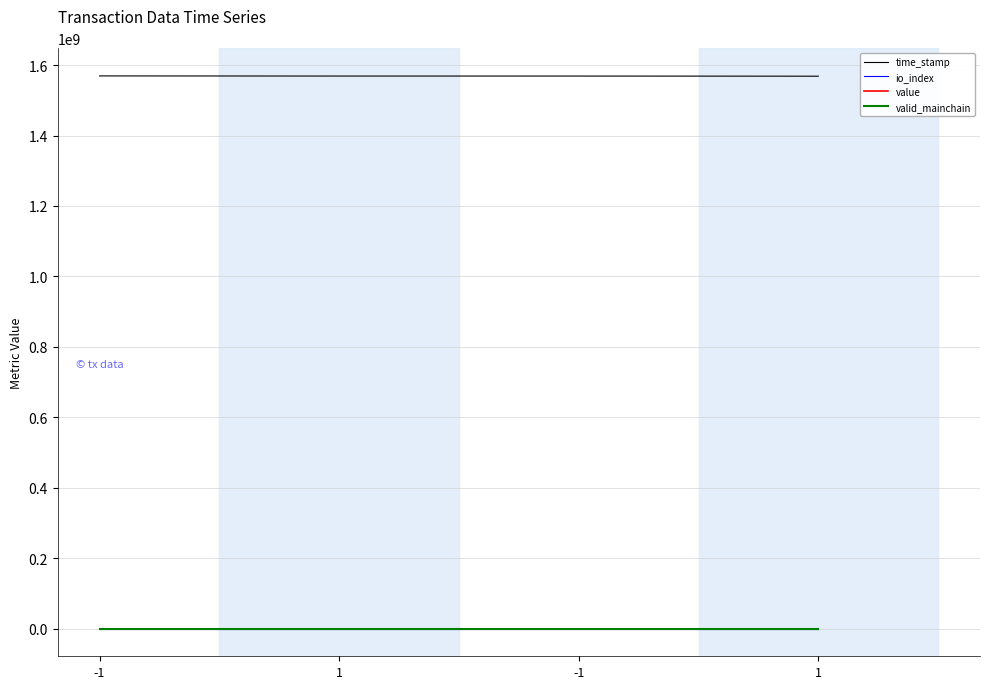

Is it true that io_index equals -47.6 at -1?

False